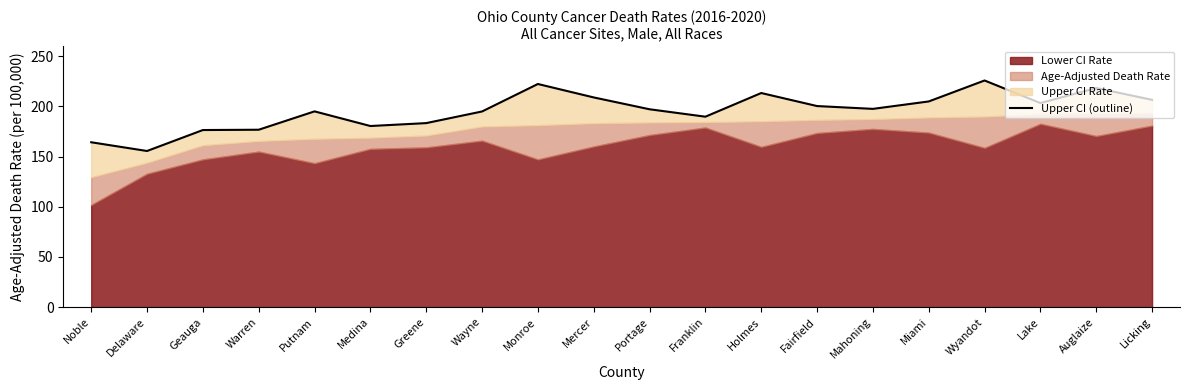

Reading right to left, what are all the values shown in this chart?

206.6	218.4	203.4	225.9	205.0	197.6	200.4	213.4	189.8	197.2	209.0	222.4	195.0	183.4	180.5	195.1	176.8	176.5	155.6	164.3